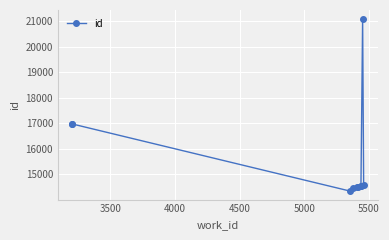

Approximately how many times larger is the value at 4500 compared to 5000?

1.0